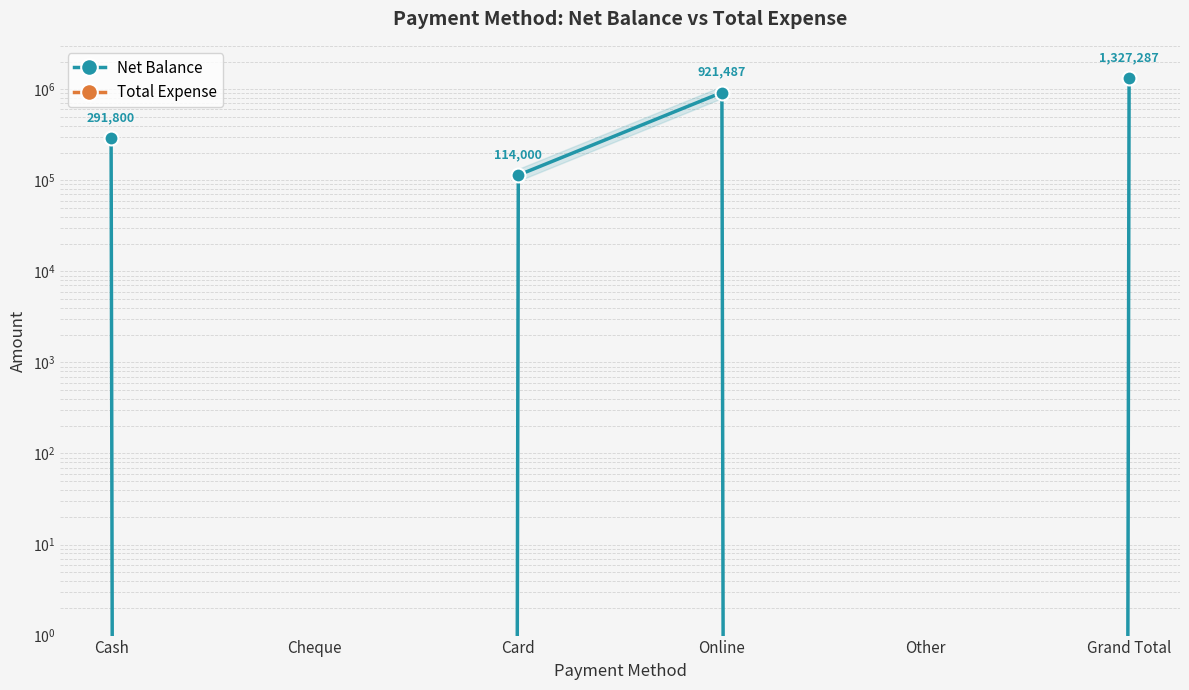

True or false: Total Expense and Net Balance cross at least once.

False